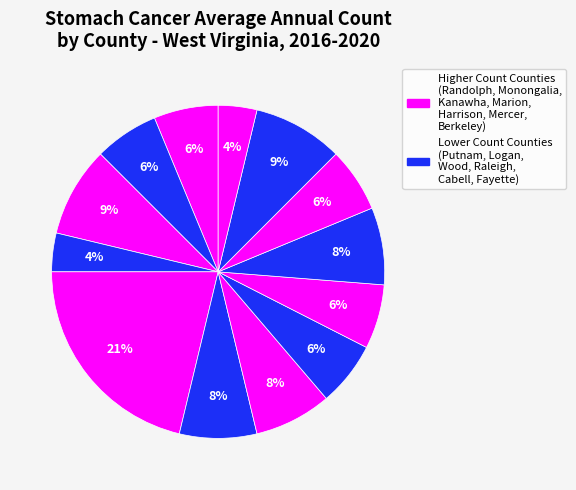

How many slices are in this pie chart?

13